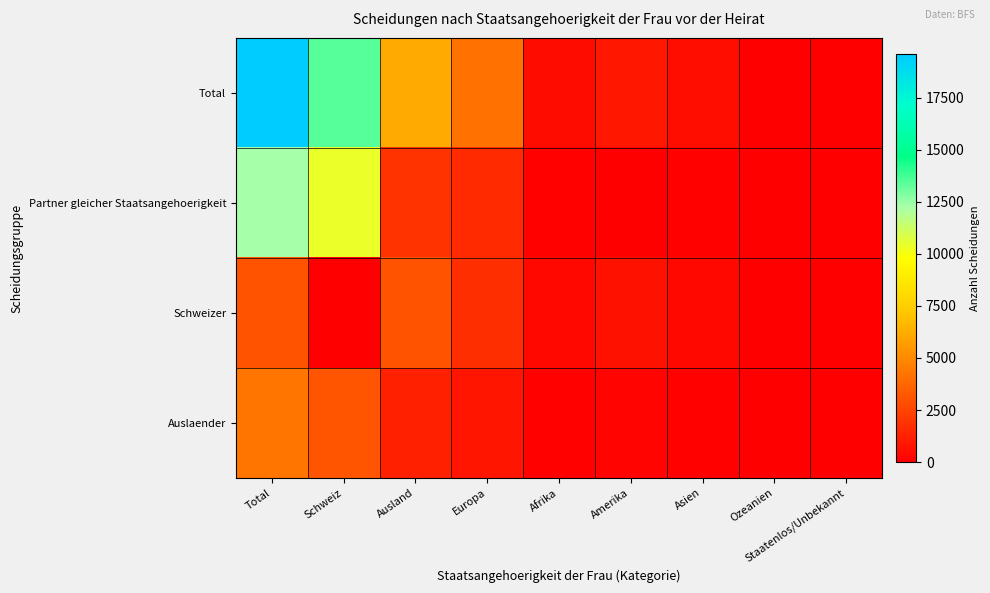

At Afrika, list the series in order from smallest to largest.

Auslaender, Partner gleicher Staatsangehoerigkeit, Schweizer, Total